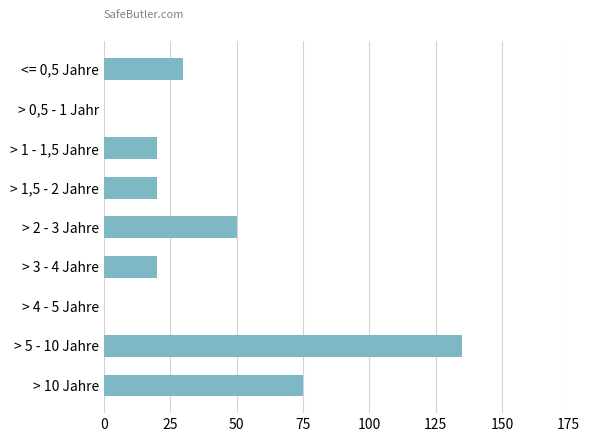

True or false: the data shows 20 at > 3 - 4 Jahre.

True